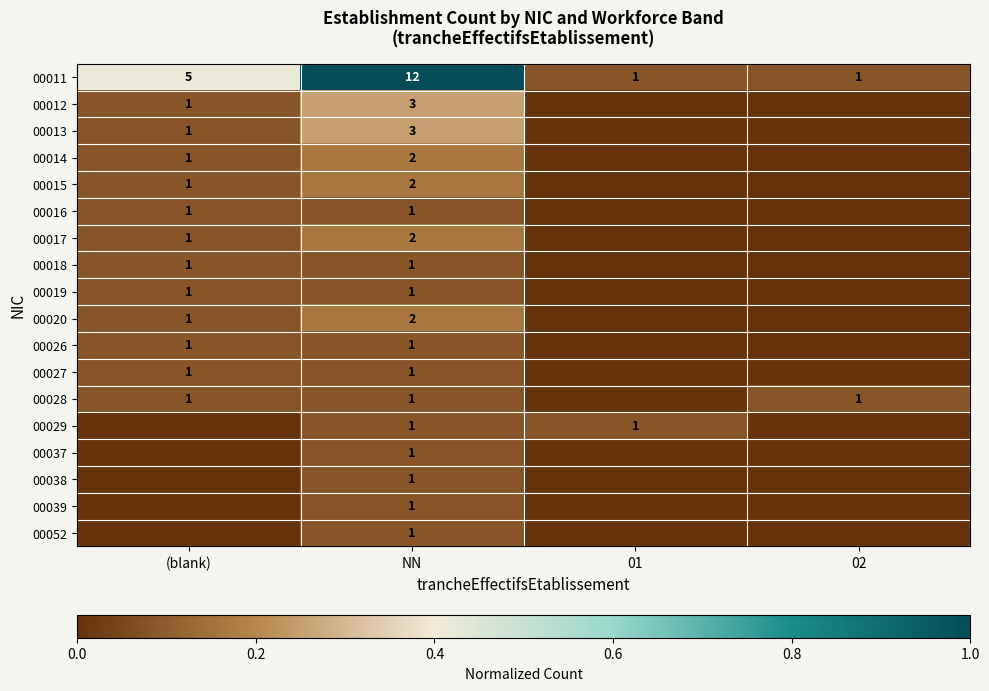

The 00011 series shows 2 at 02. True or false?

False